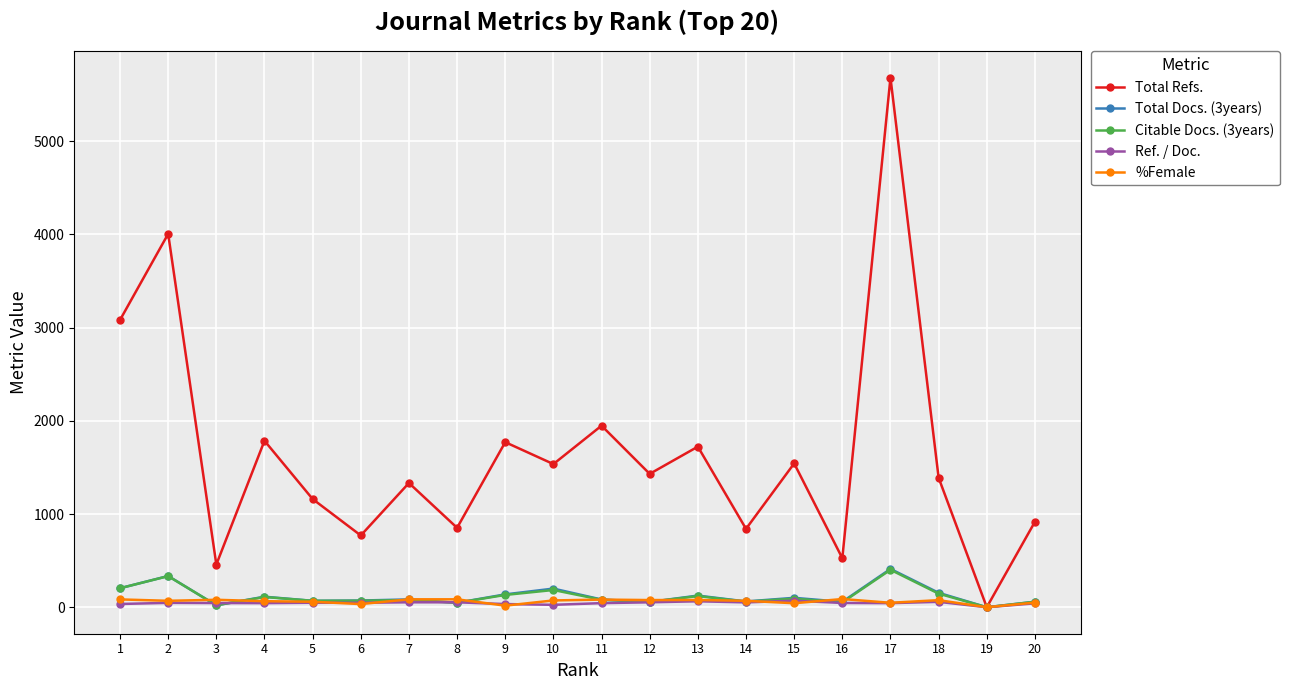

How many lines are shown in the chart?

5